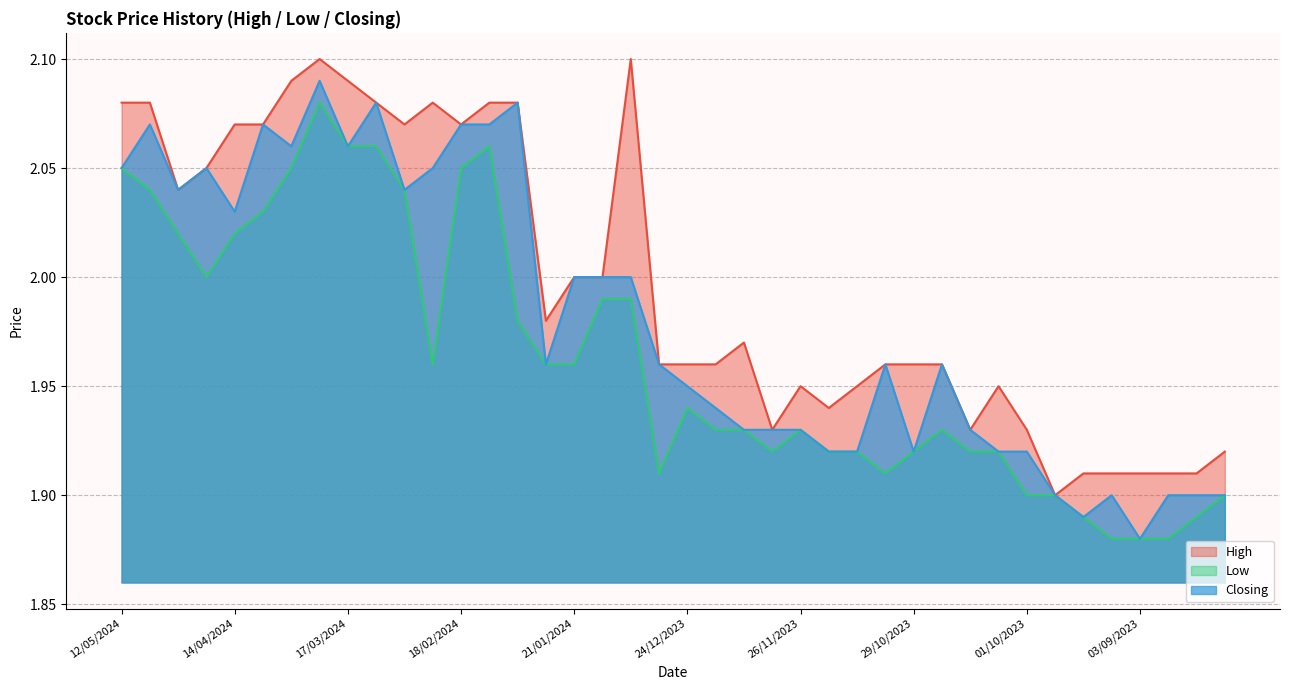

What is the greatest value displayed?

2.1